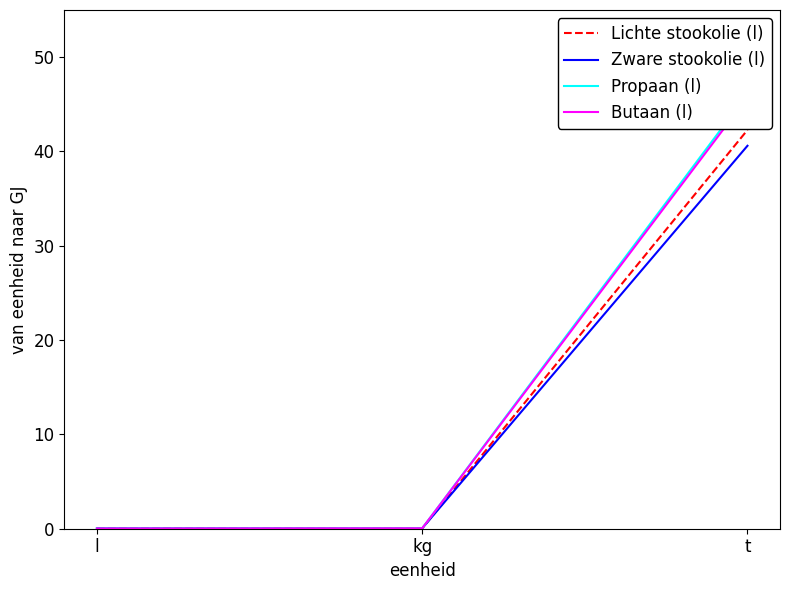

Rank the categories by Zware stookolie (l) value from highest to lowest.

t, kg, l